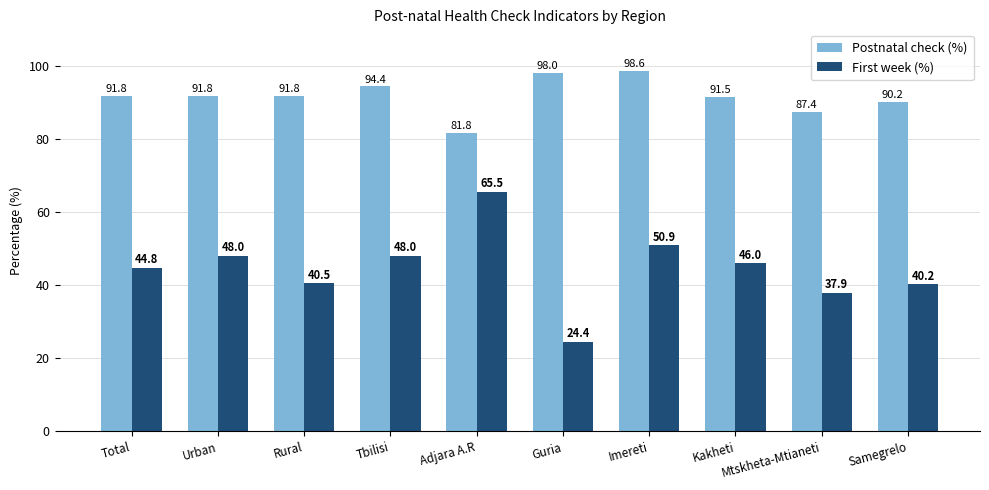

What is the spread (max minus min) of values at Mtskheta-Mtianeti?

49.5